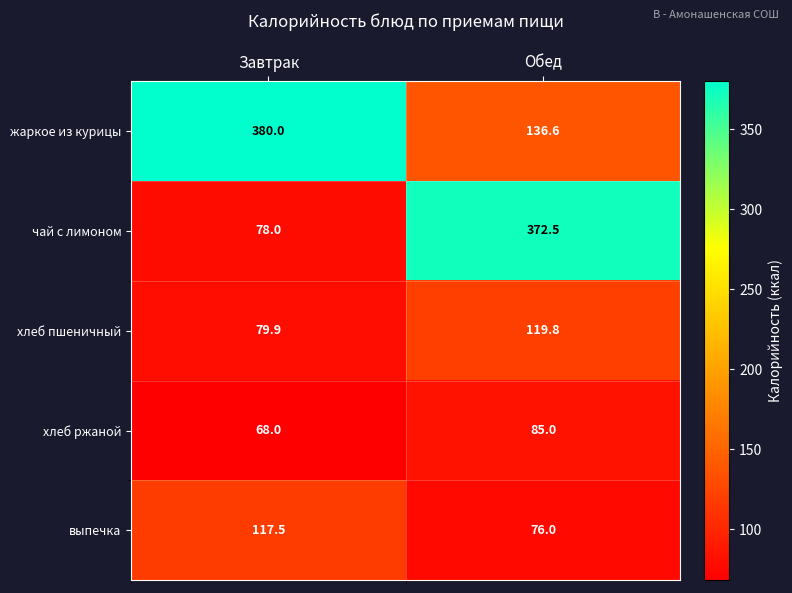

Reading right to left, extract all data points from this chart.

жаркое из курицы: Обед=136.6	Завтрак=380.0
чай с лимоном: Обед=372.5	Завтрак=78.0
хлеб пшеничный: Обед=119.8	Завтрак=79.9
хлеб ржаной: Обед=85.0	Завтрак=68.0
выпечка: Обед=76.0	Завтрак=117.5